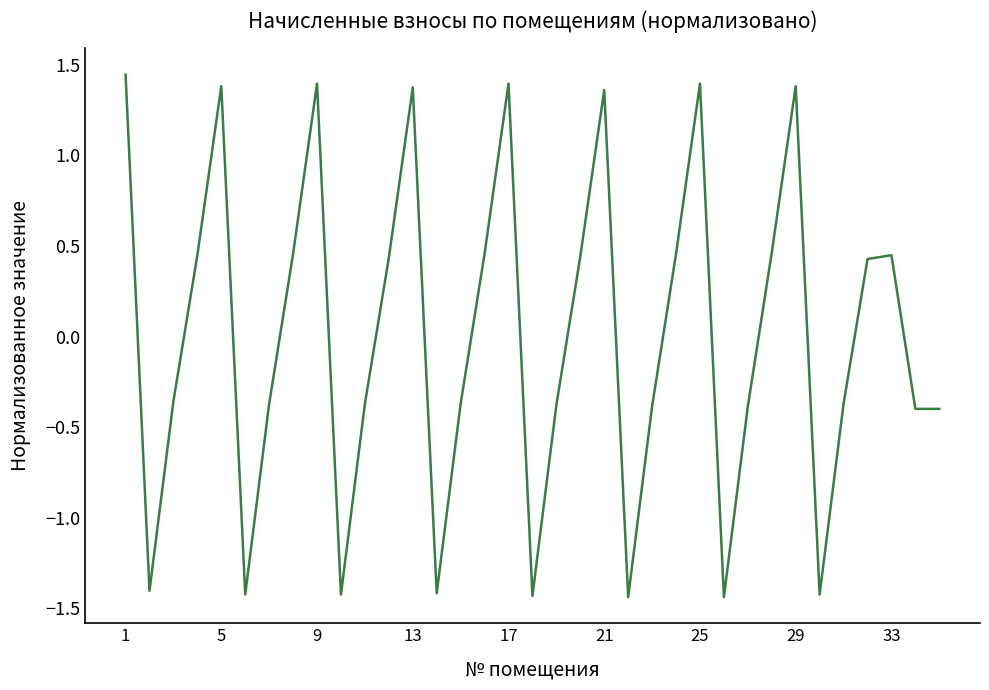

What is the difference between the maximum and minimum values?

2.9